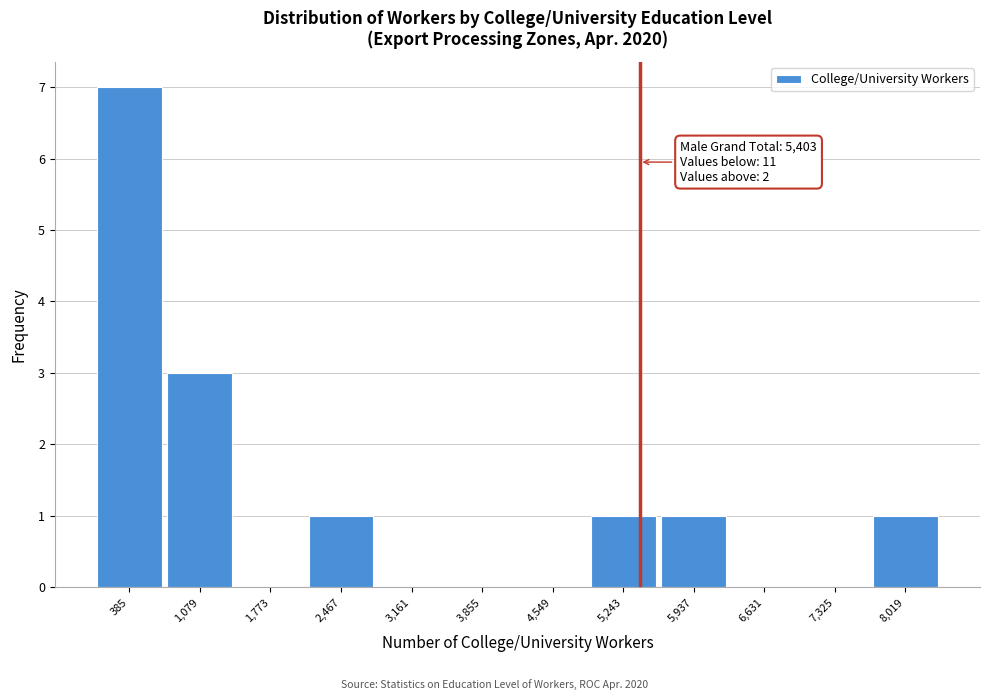

Which range on the x-axis has the tallest bar?

0 to 700